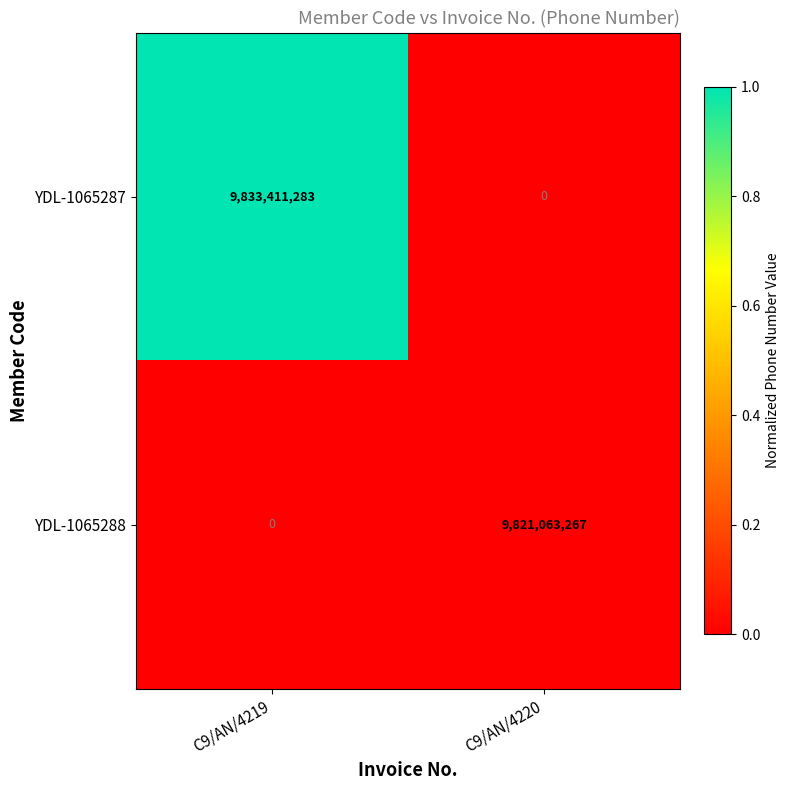

List the series in order of their peak value, highest first.

YDL-1065287, YDL-1065288